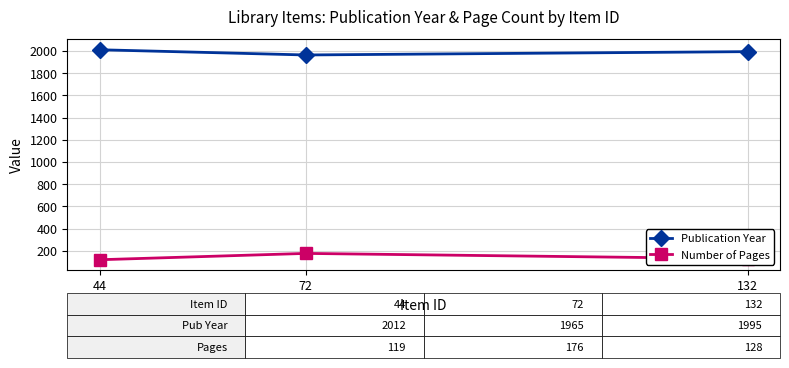

Reading left to right, list all the values displayed in this chart.

Publication Year: 44=2012	72=1965	132=1995
Number of Pages: 44=119	72=176	132=128